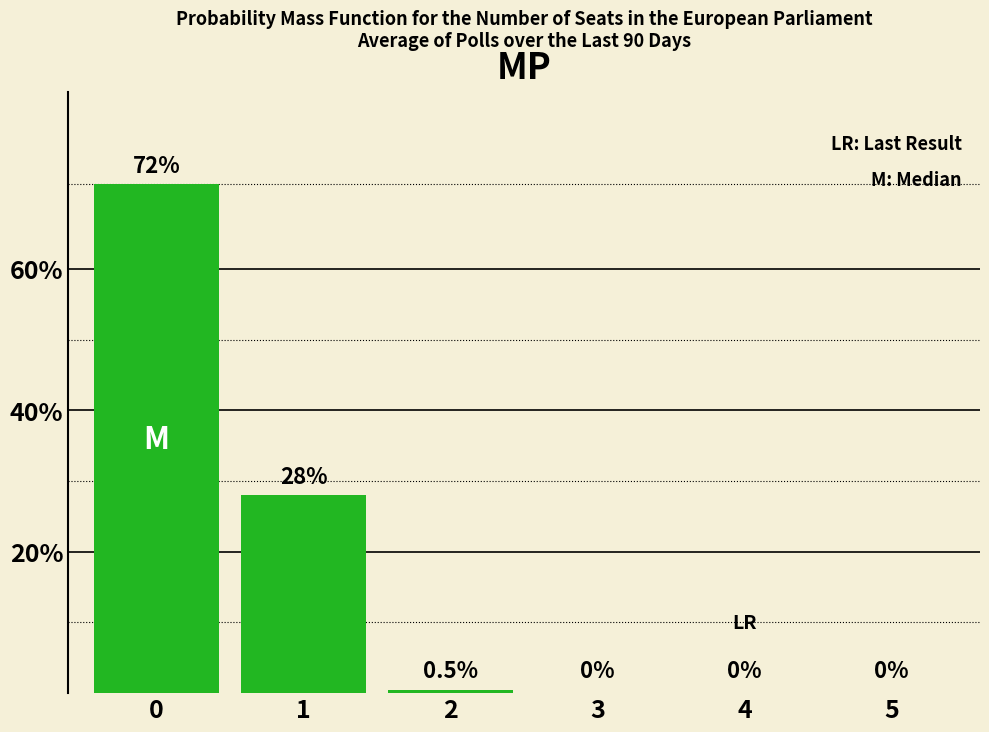

True or false: the data shows 0.5 at 2.

True